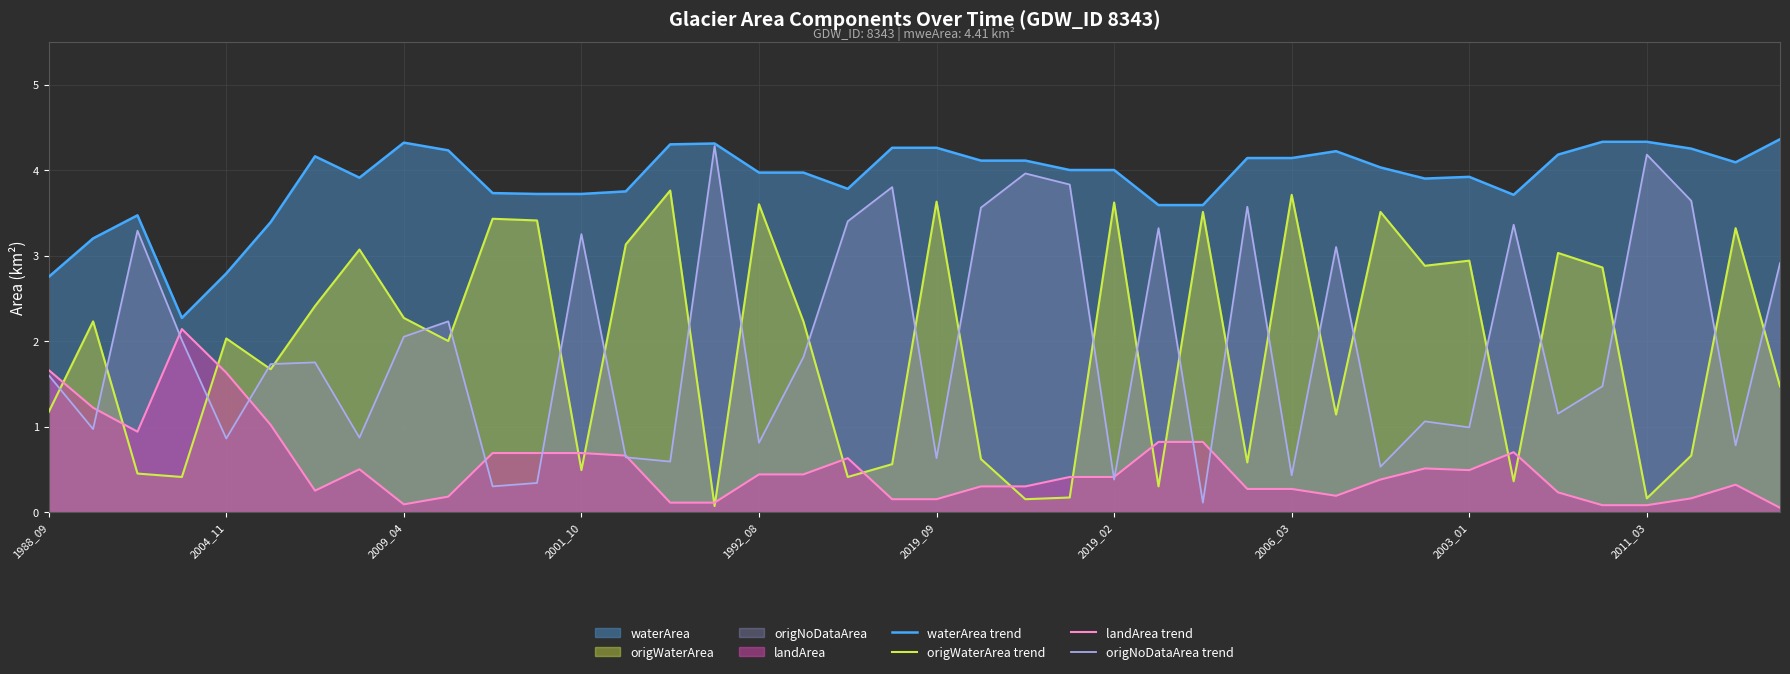

The origNoDataArea trend series shows 0.9 at 2009_04. True or false?

False